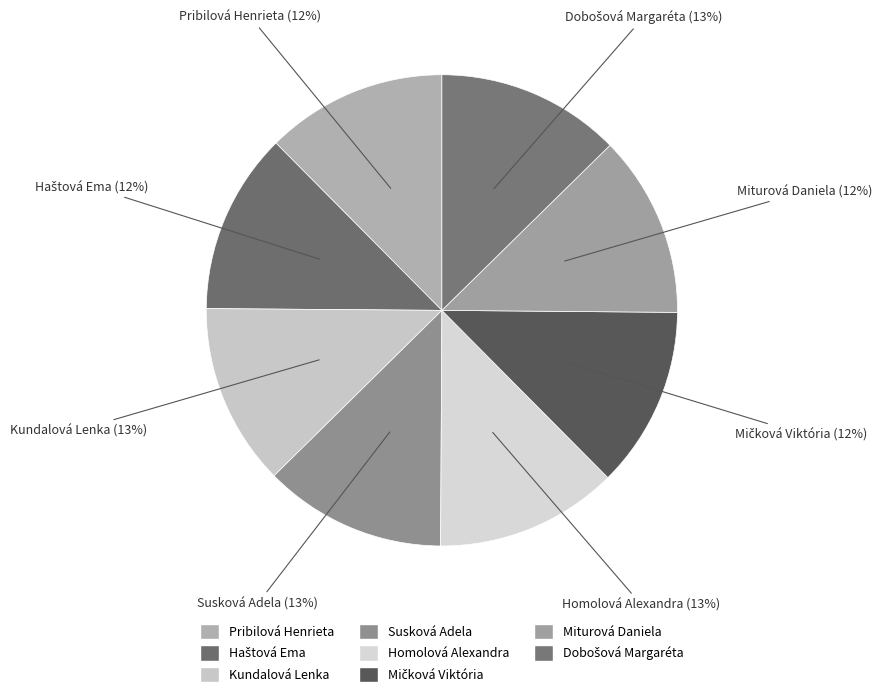

Rank the categories by value from highest to lowest.

Dobošová Margaréta, Susková Adela, Homolová Alexandra, Kundalová Lenka, Miturová Daniela, Haštová Ema, Pribilová Henrieta, Mičková Viktória